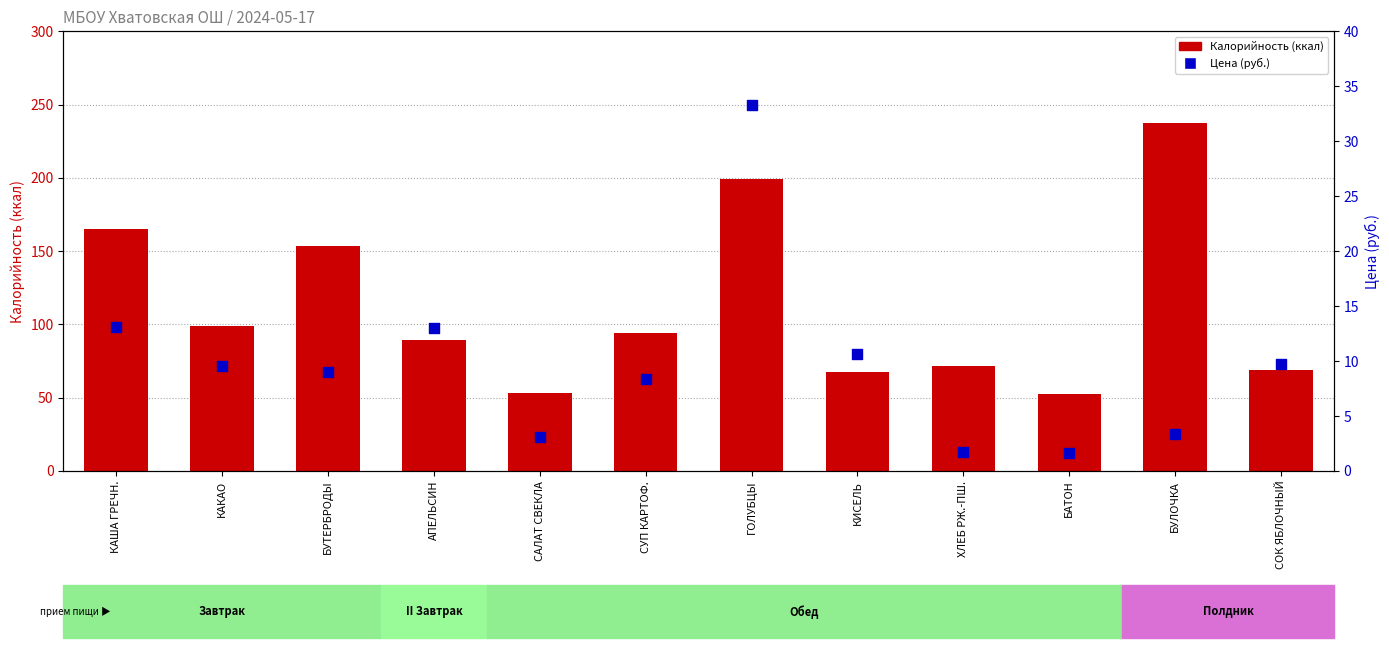

Which series has the largest total across all categories?

Калорийность (ккал)